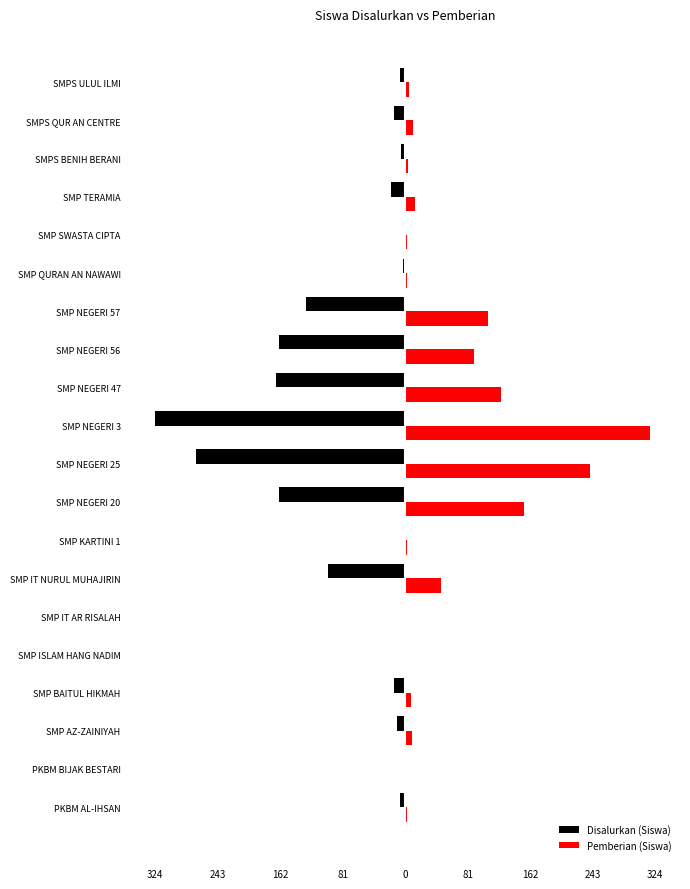

What are all the series names shown in the legend?

Disalurkan (Siswa), Pemberian (Siswa)